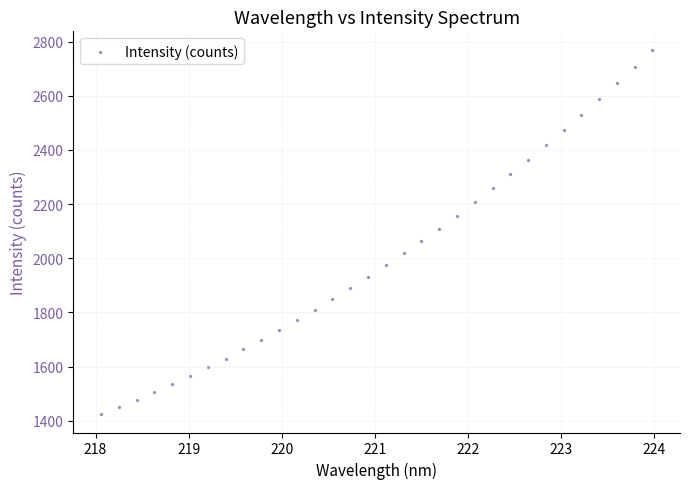

What is the range of Y values (max minus min)?

1347.1